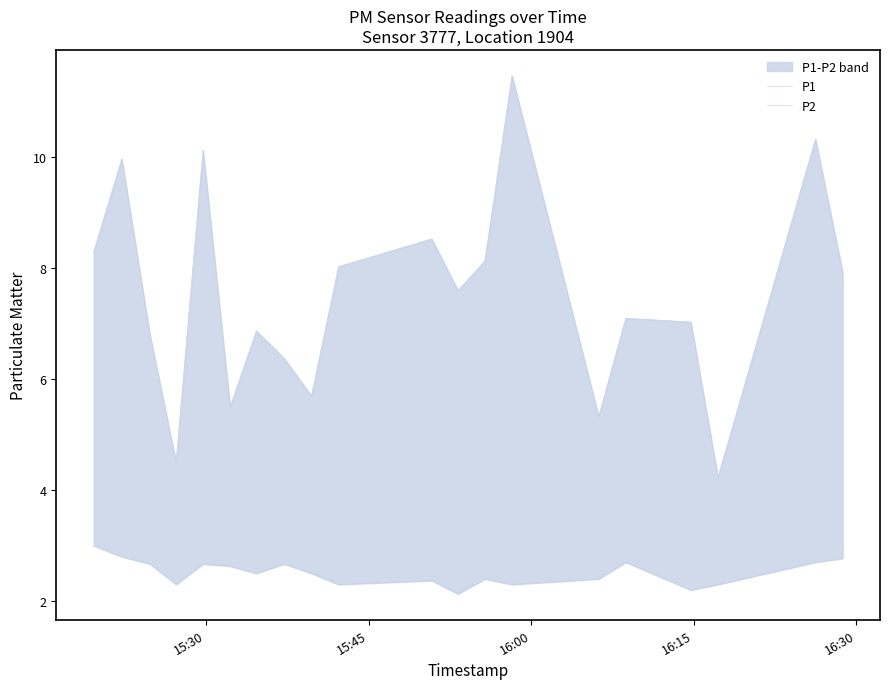

Reading right to left, extract all data points from this chart.

P1: 7.9	10.3	4.2	7.0	7.1	5.3	11.5	8.1	7.6	8.5	8.0	5.7	6.4	6.9	5.5	10.1	4.5	6.8	10.0	8.3
P2: 2.8	2.7	2.3	2.2	2.7	2.4	2.3	2.4	2.1	2.4	2.3	2.5	2.7	2.5	2.6	2.7	2.3	2.7	2.8	3.0